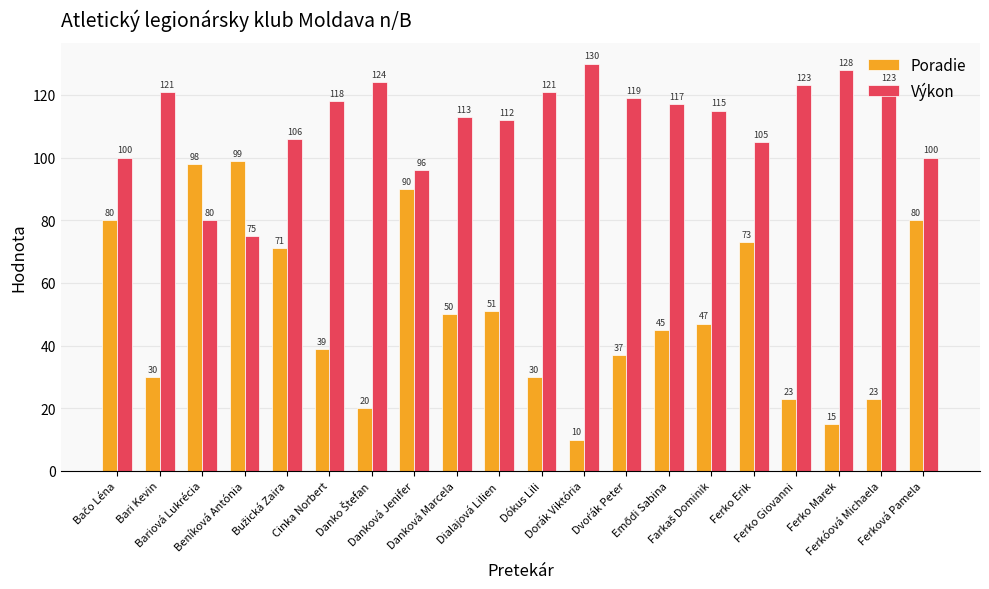

The value of Výkon at Dialajová Lilien is 168. True or false?

False